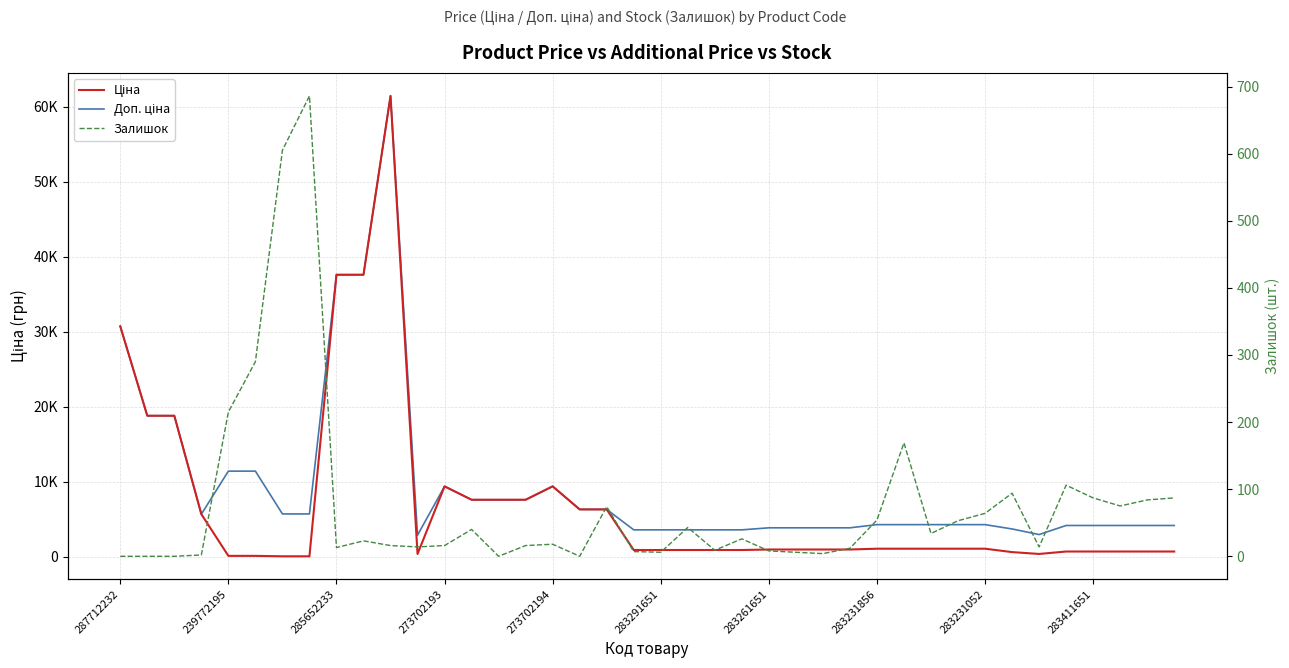

How many series are shown in this chart?

3